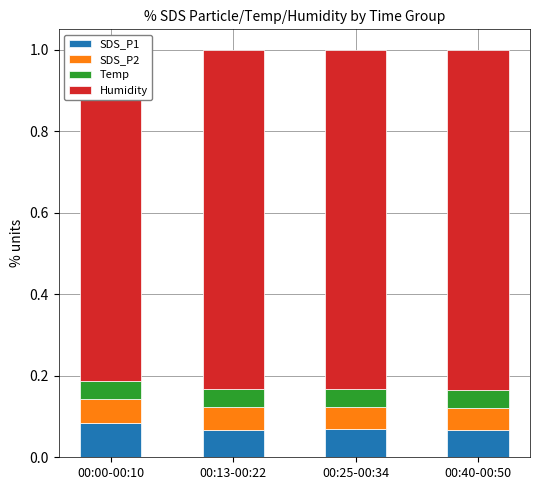

At which label does SDS_P2 reach its minimum?

00:40-00:50